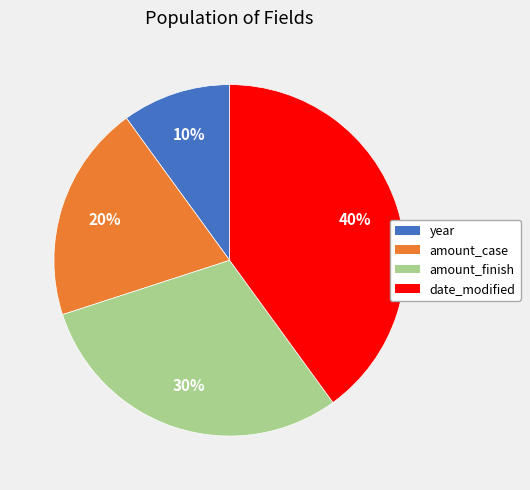

Is year the majority of the pie?

No